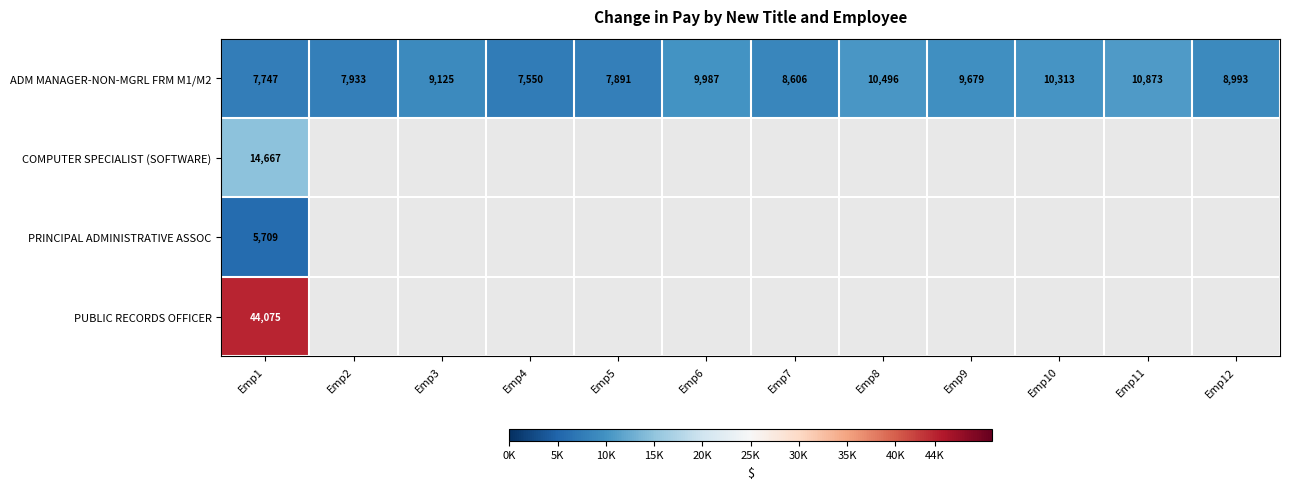

What is the highest value of the ADM MANAGER-NON-MGRL FRM M1/M2 series?

10873